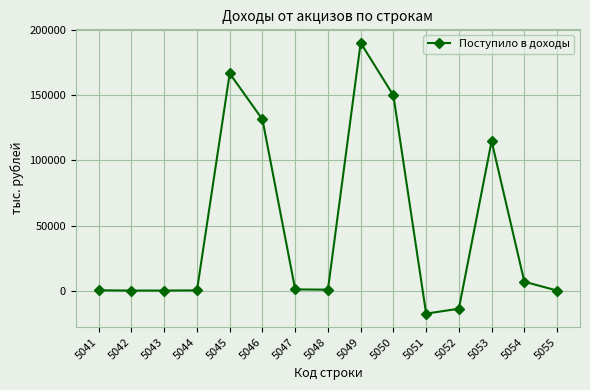

Is this an area chart (filled region under the line)?

No